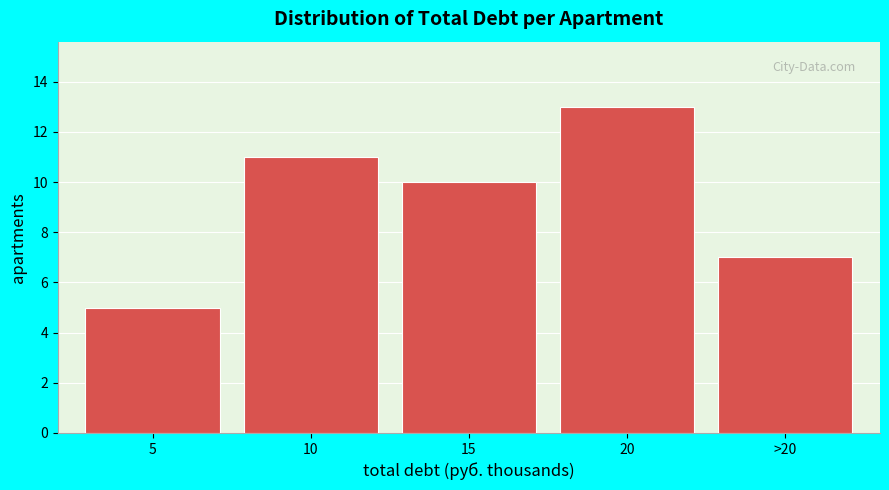

Reading right to left, transcribe all the data shown in this chart.

>20=7	20=13	15=10	10=11	5=5